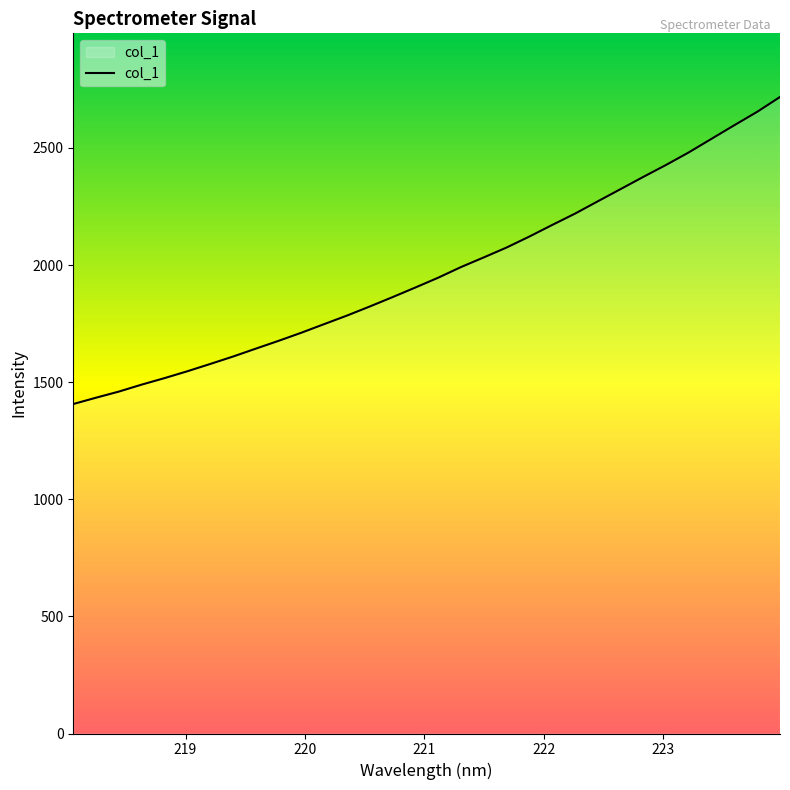

What is the minimum value shown in the chart?

1406.7